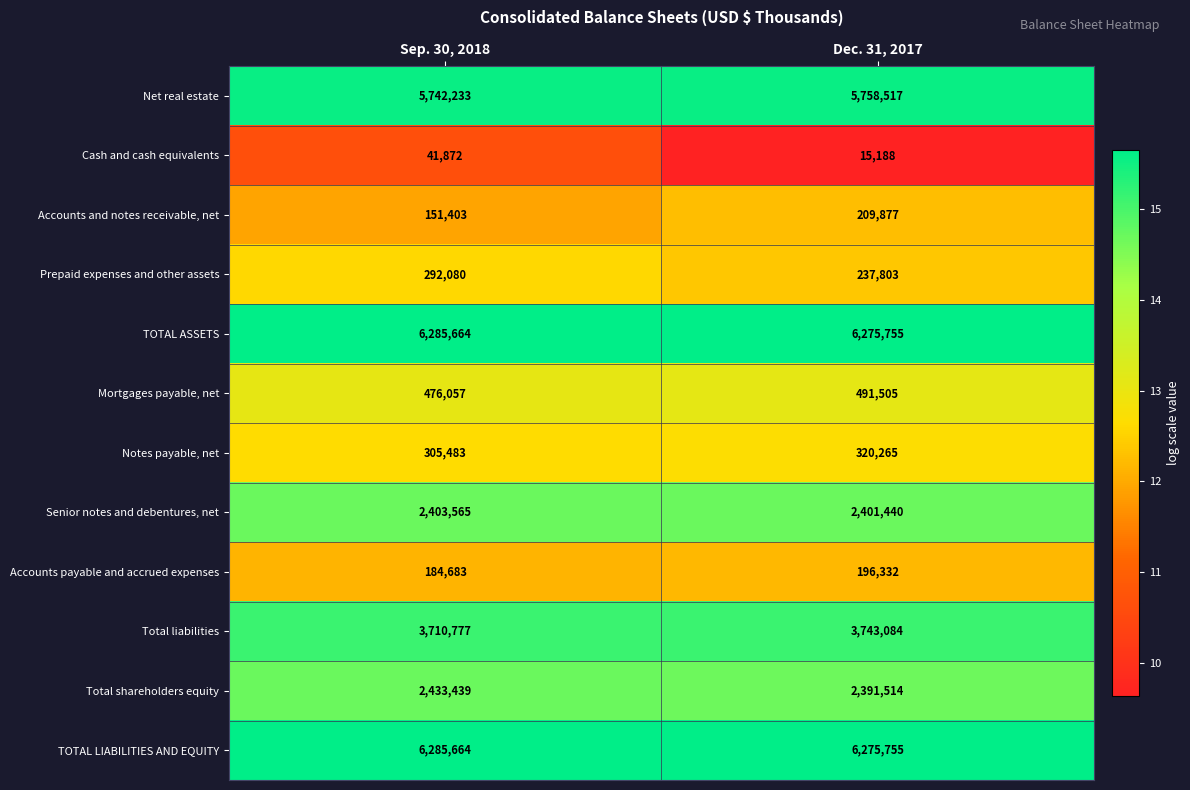

Reading left to right, transcribe all the data shown in this chart.

Net real estate: 5742233	5758517
Cash and cash equivalents: 41872	15188
Accounts and notes receivable, net: 151403	209877
Prepaid expenses and other assets: 292080	237803
TOTAL ASSETS: 6285664	6275755
Mortgages payable, net: 476057	491505
Notes payable, net: 305483	320265
Senior notes and debentures, net: 2403565	2401440
Accounts payable and accrued expenses: 184683	196332
Total liabilities: 3710777	3743084
Total shareholders equity: 2433439	2391514
TOTAL LIABILITIES AND EQUITY: 6285664	6275755